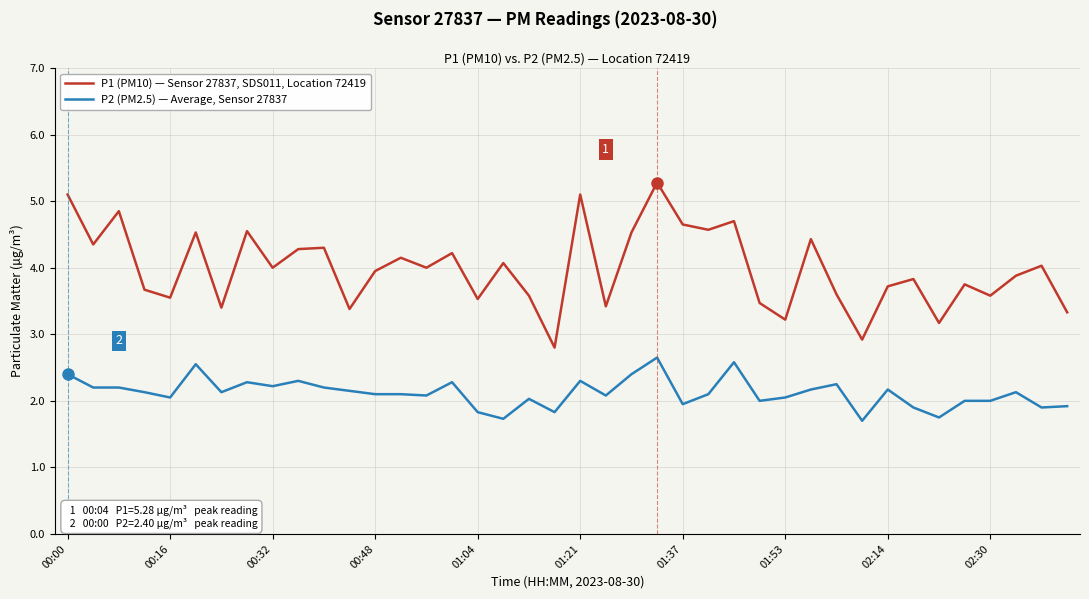

What are all the series names shown in the legend?

P1 (PM10) — Sensor 27837, SDS011, Location 72419, P2 (PM2.5) — Average, Sensor 27837